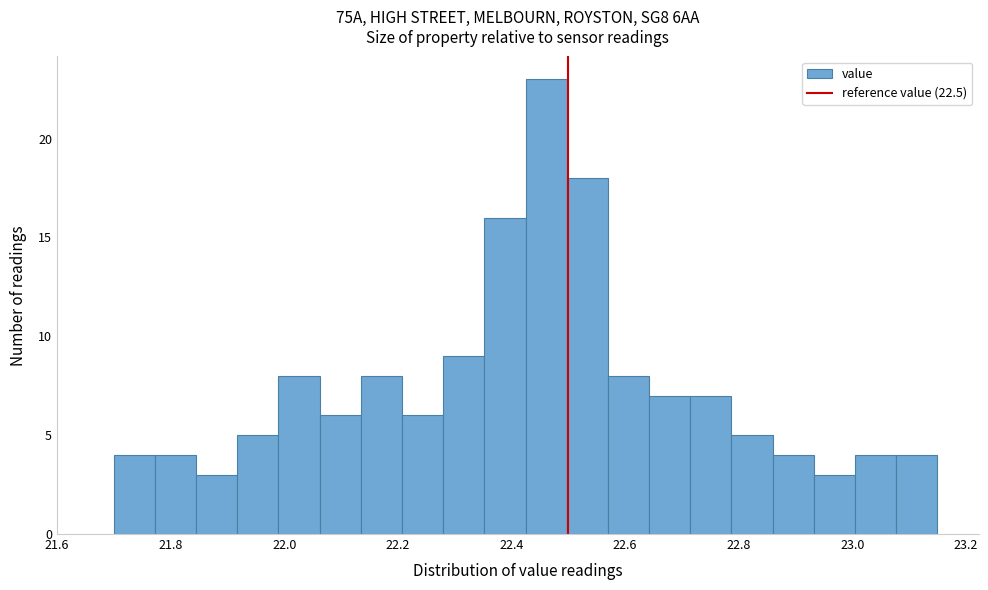

Read against the x-axis, roughly where is the centre of the tallest bar?

22.46